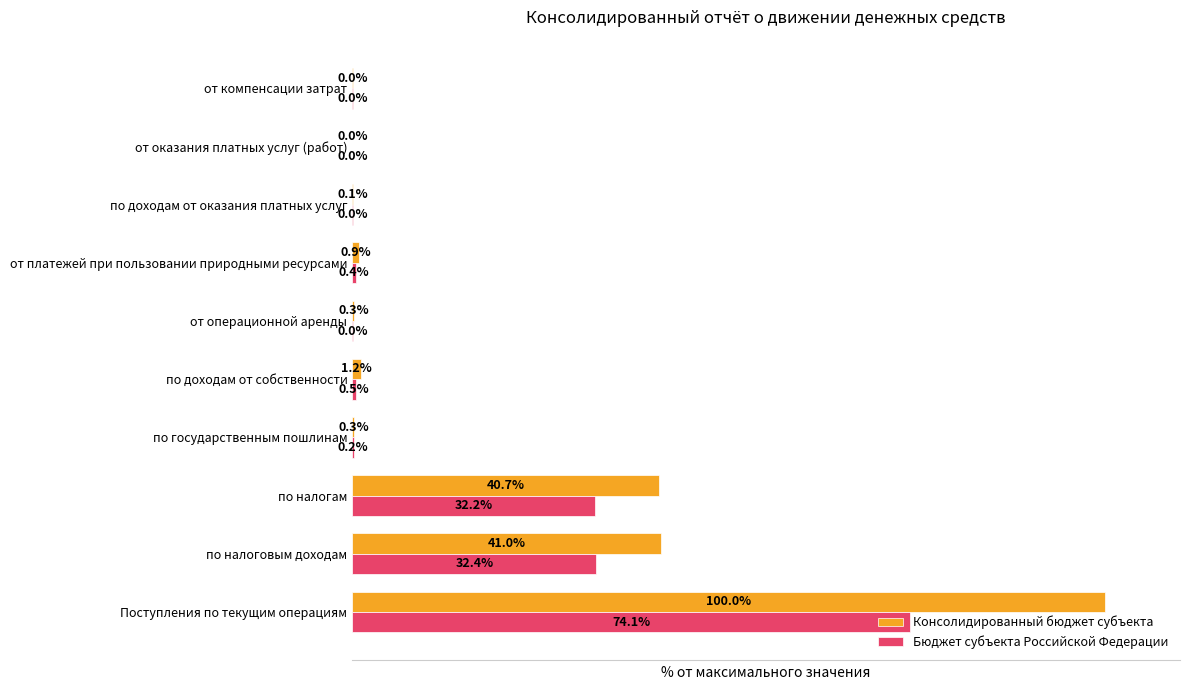

At which label is Бюджет субъекта Российской Федерации closest to 37?

по налоговым доходам